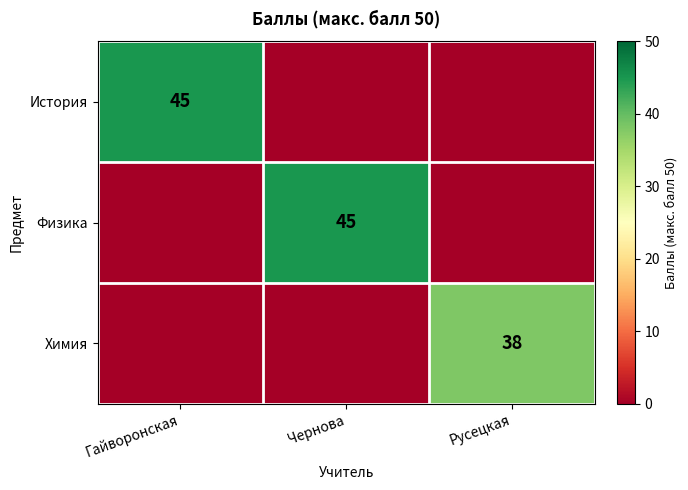

True or false: История has a value of 45 at Гайворонская.

True